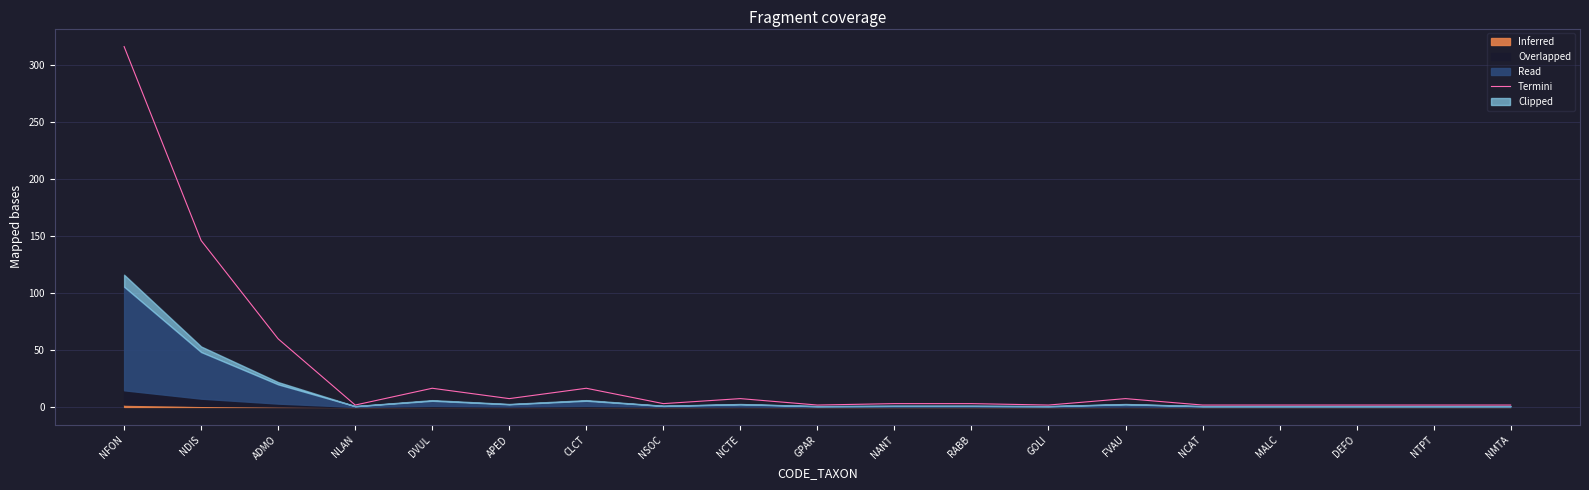

Which label corresponds to the smallest value in the chart?

NLAN